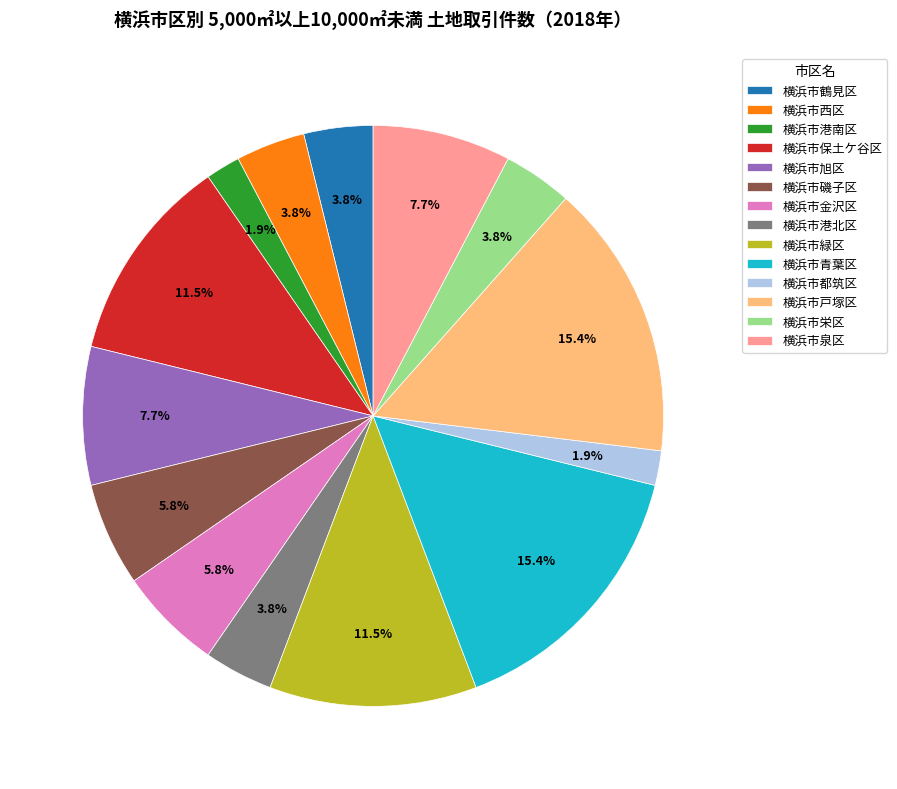

Between 横浜市金沢区 and 横浜市鶴見区, which is larger?

横浜市金沢区